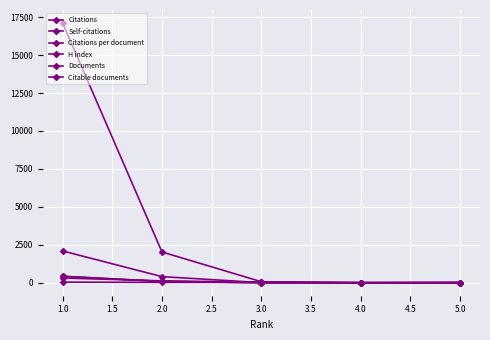

Which series has the widest spread of values?

Citations